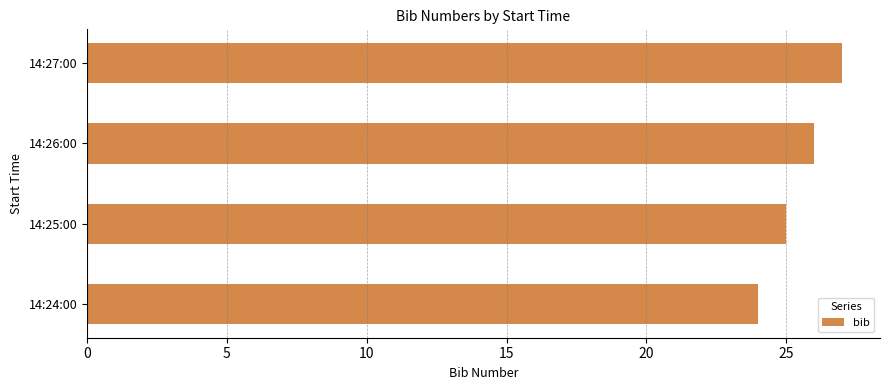

Count the values in the range 25 to 27.

3